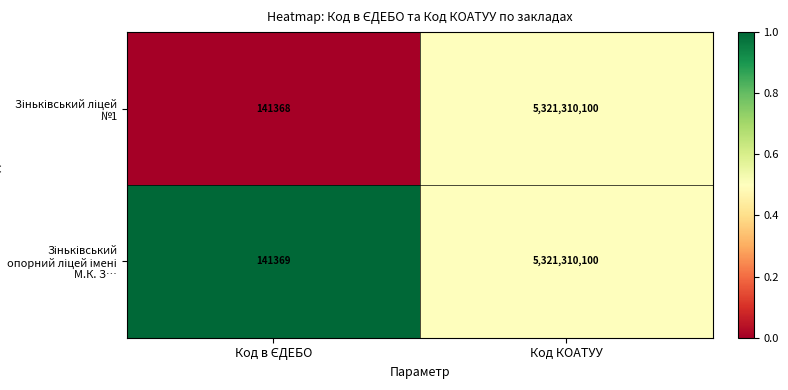

What is the smallest value displayed?

141368